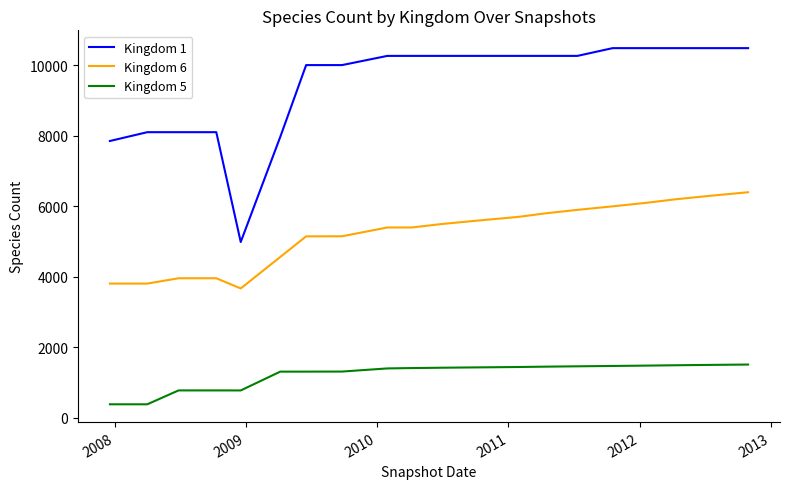

List the series in order of their overall mean, highest first.

Kingdom 1, Kingdom 6, Kingdom 5